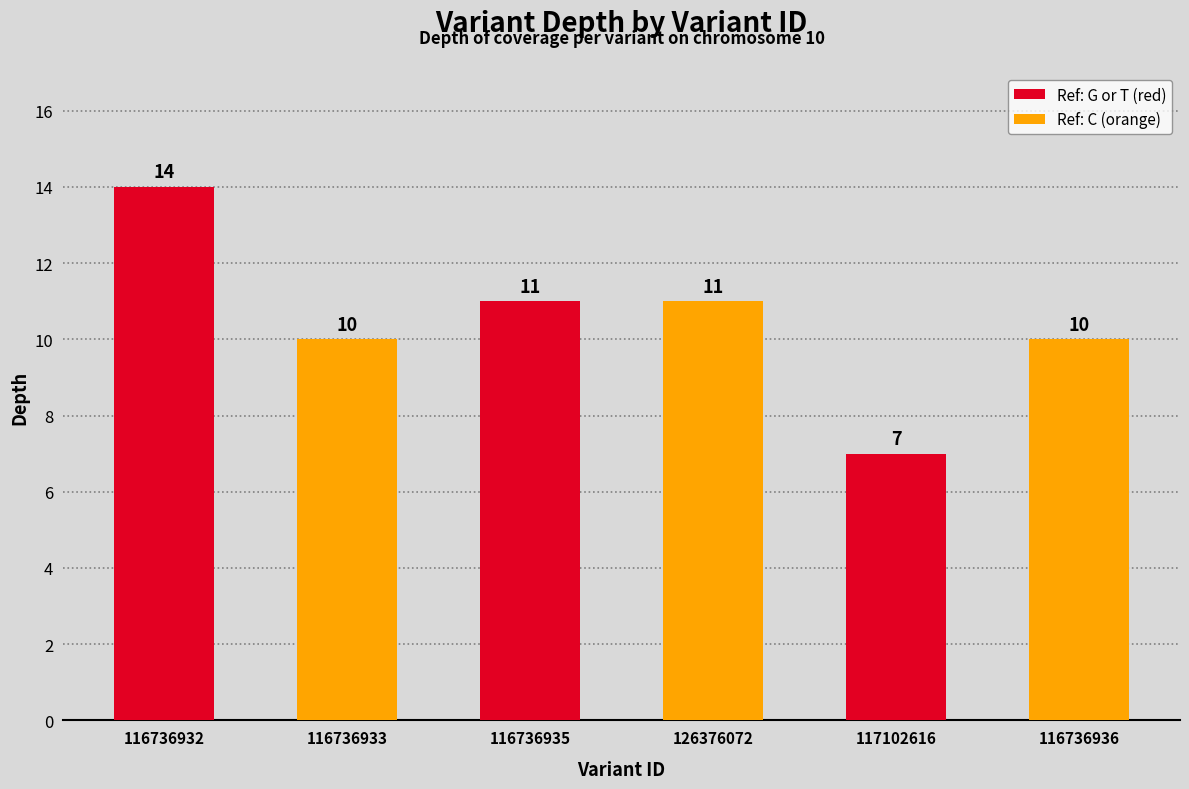

What is the label of the 2nd bar from the right?

117102616